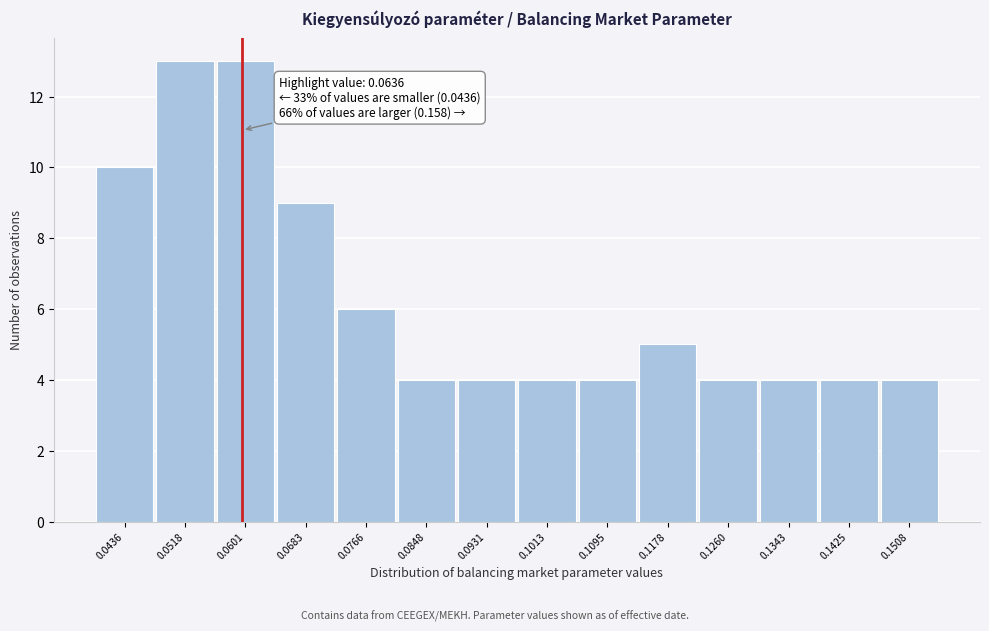

Reading right to left, transcribe all the data shown in this chart.

0.1508=4	0.1425=4	0.1343=4	0.1260=4	0.1178=5	0.1095=4	0.1013=4	0.0931=4	0.0848=4	0.0766=6	0.0683=9	0.0601=13	0.0518=13	0.0436=10